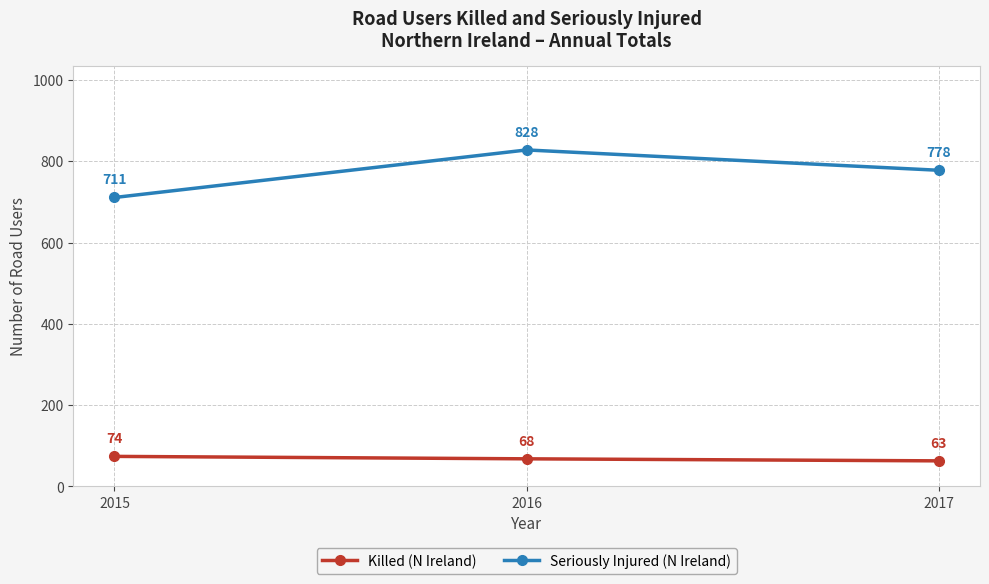

At which label does Killed (N Ireland) reach its minimum?

2017